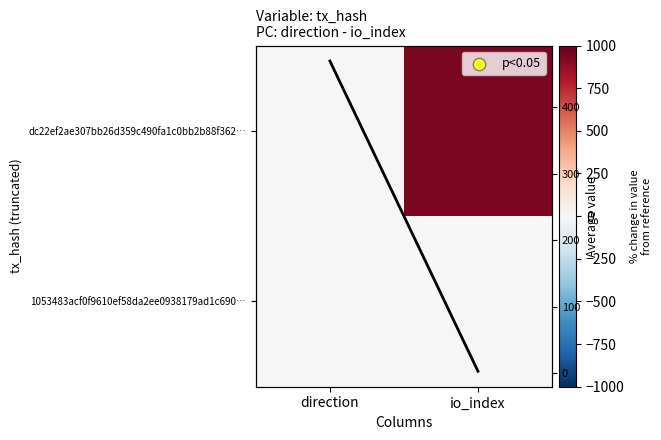

Which series has the widest spread of values?

dc22ef2ae307bb26d359c490fa1c0bb2b88f362…